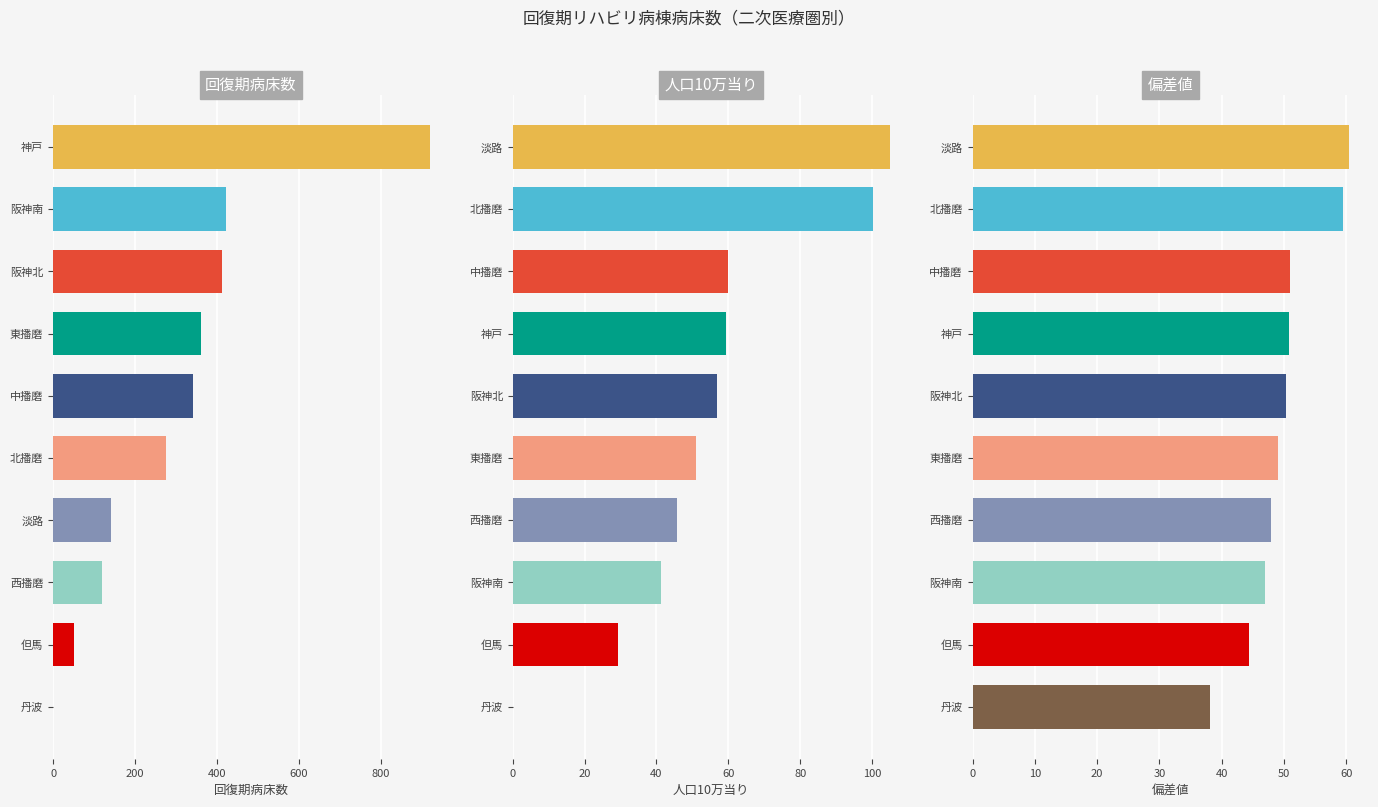

What position from the left is 6?

7